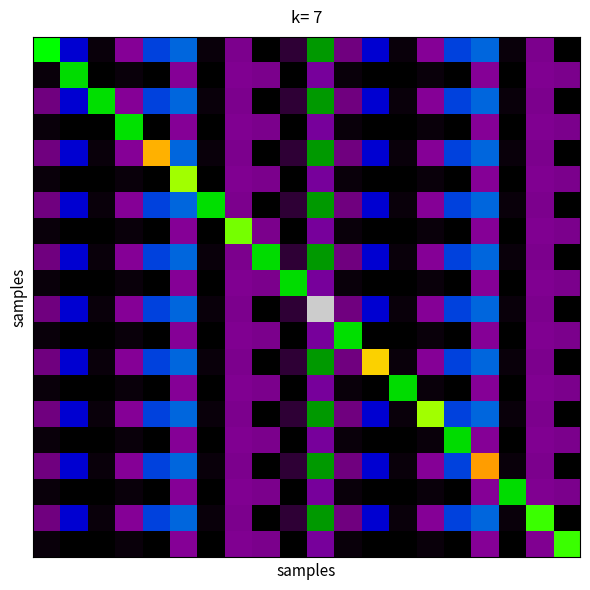

Which label corresponds to the largest value in the chart?

10